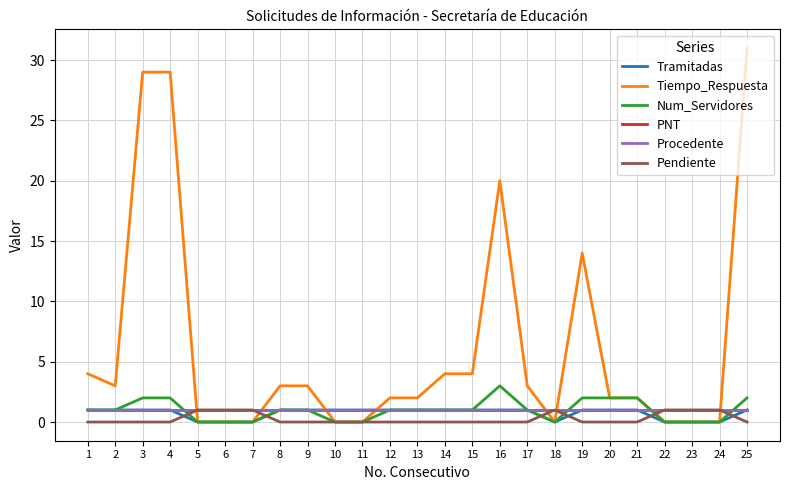

Is this an area chart (filled region under the line)?

No